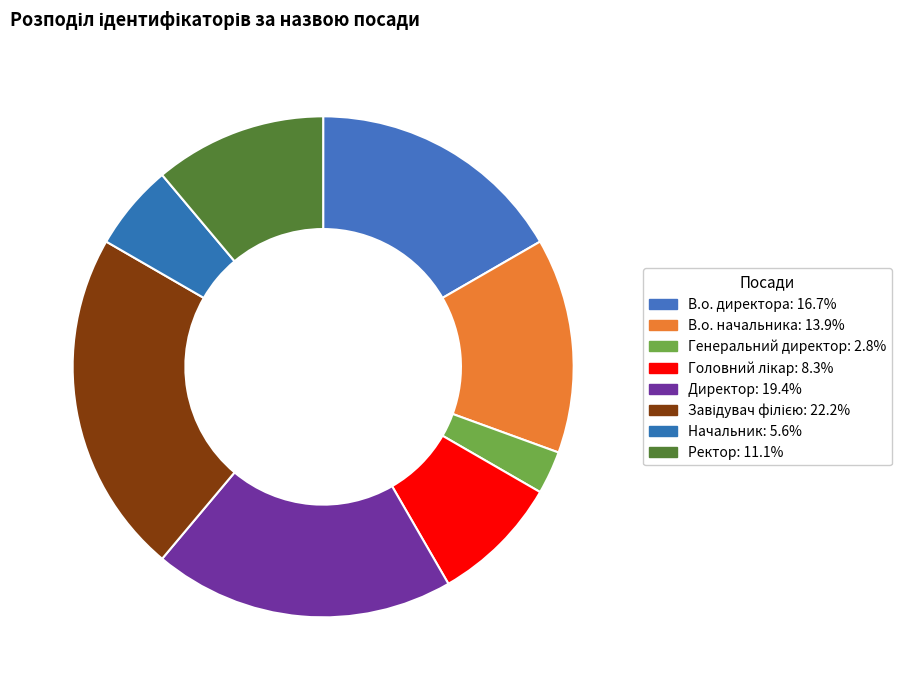

How many slices are in this pie chart?

8